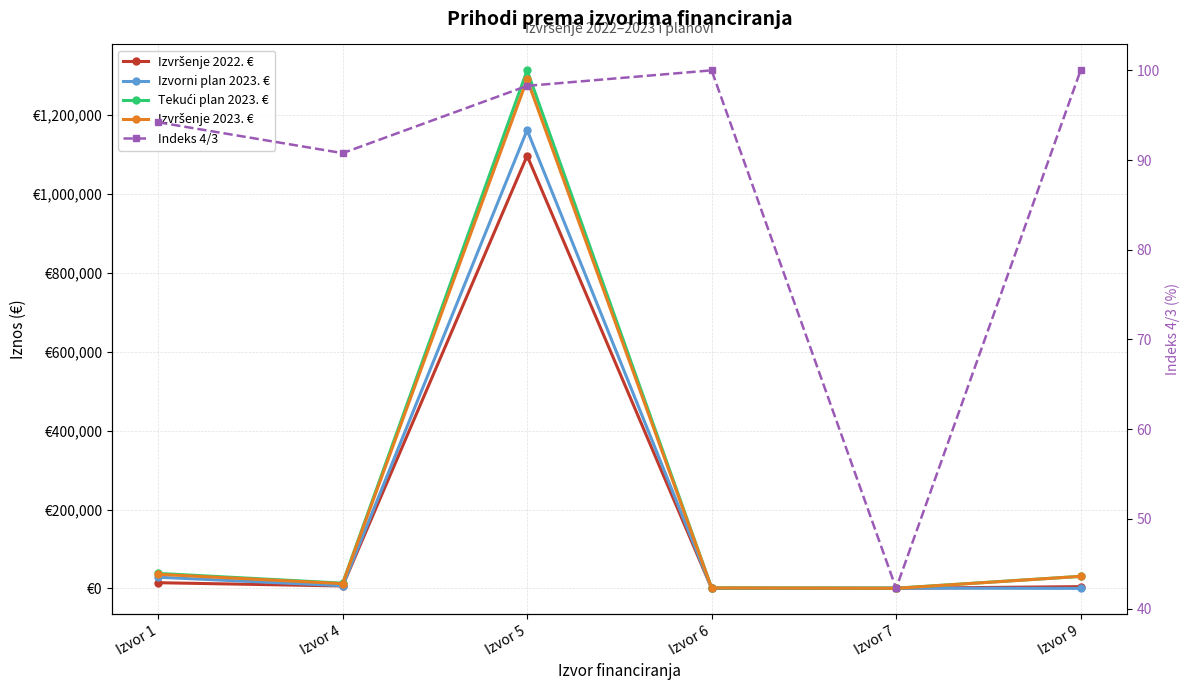

Which category has the highest value in the Izvršenje 2023. € series?

Izvor 5